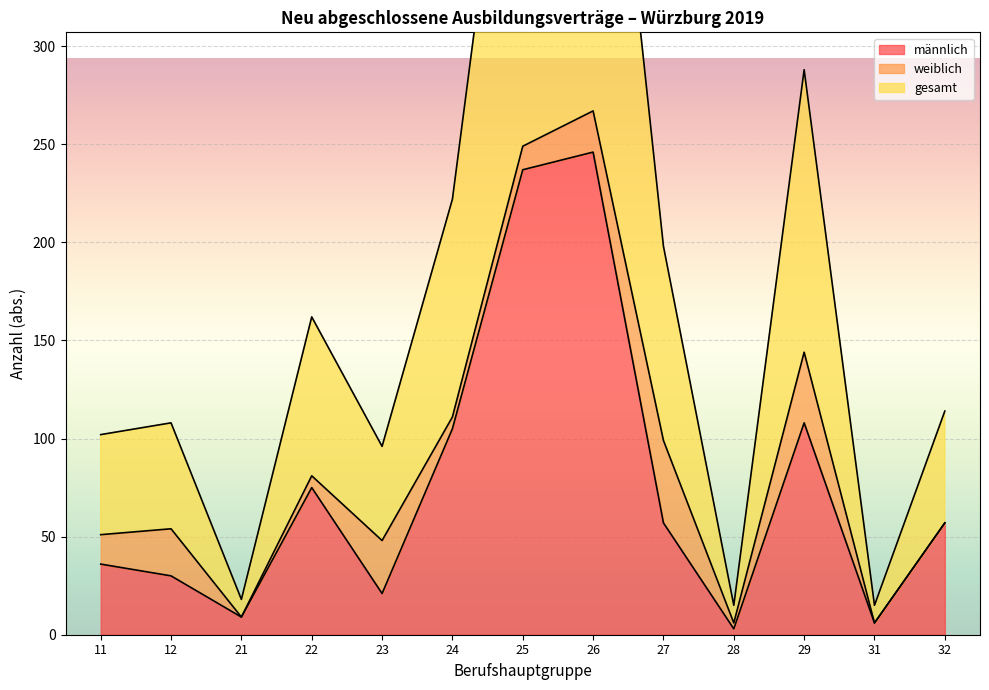

Between 31 and 32, which is larger?

32